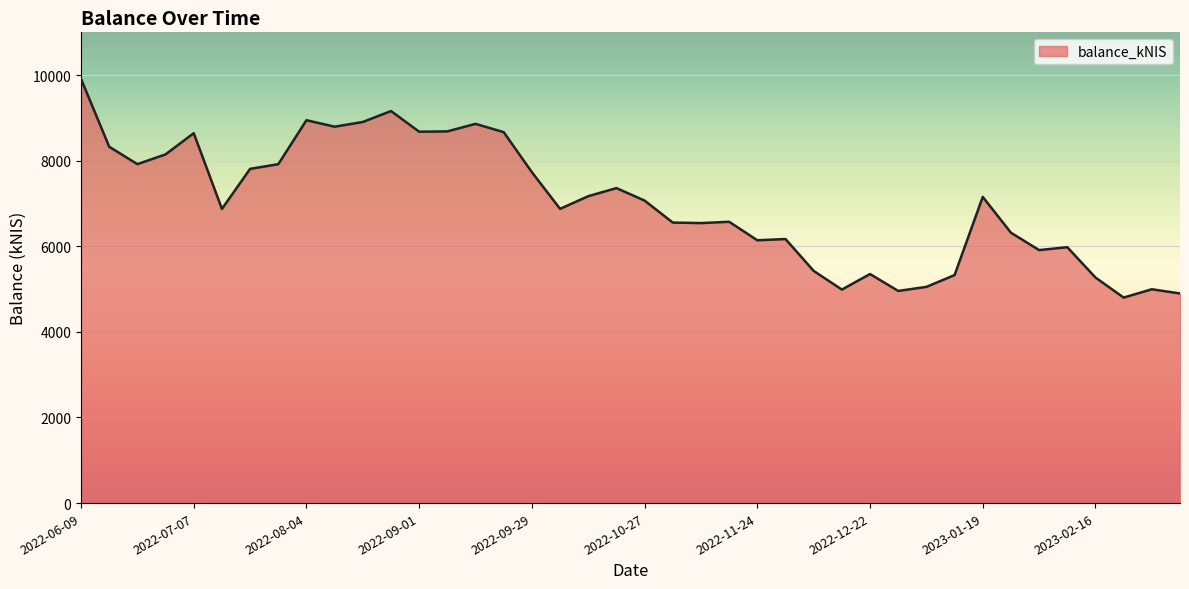

What is the maximum value shown in the chart?

9911.8